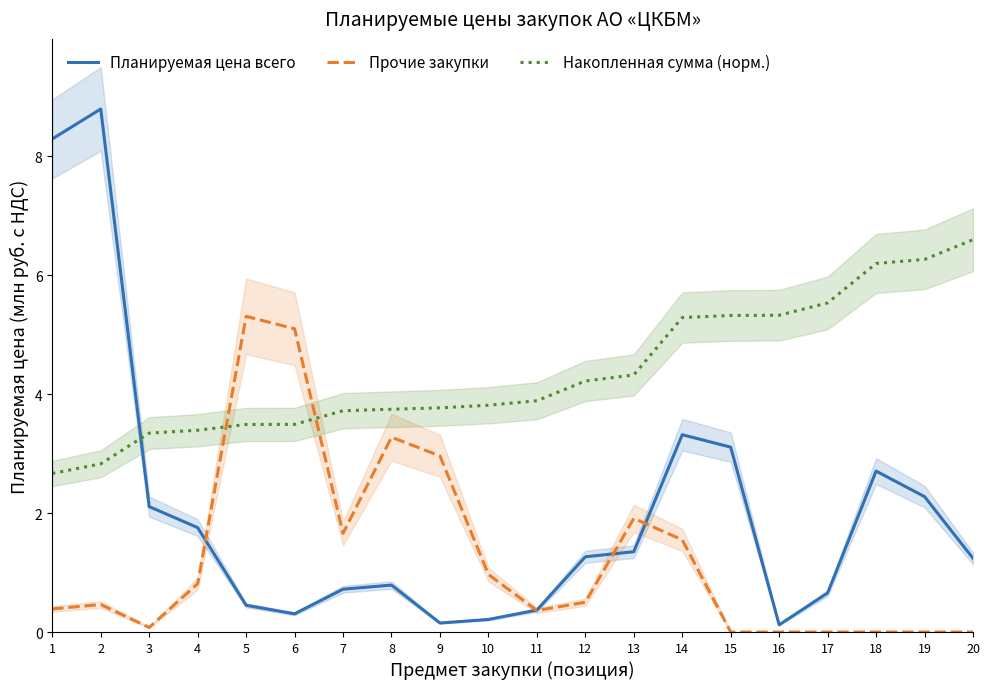

What is the sum of the Прочие закупки values at 5 and 14?

6.9